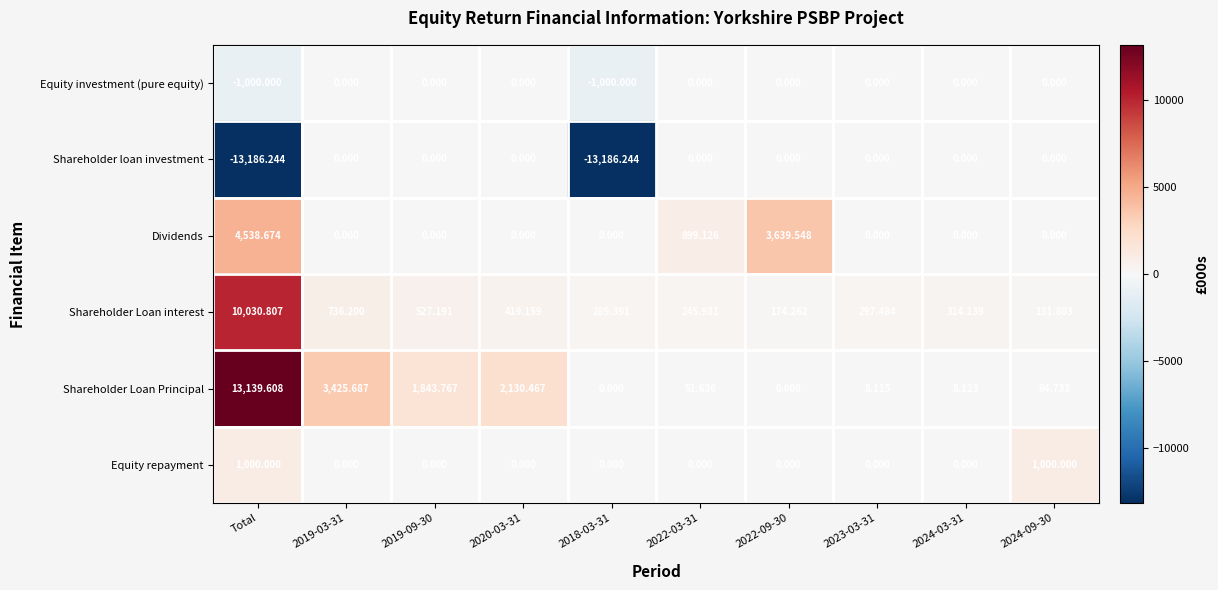

Which series has the largest total across all categories?

Shareholder Loan Principal